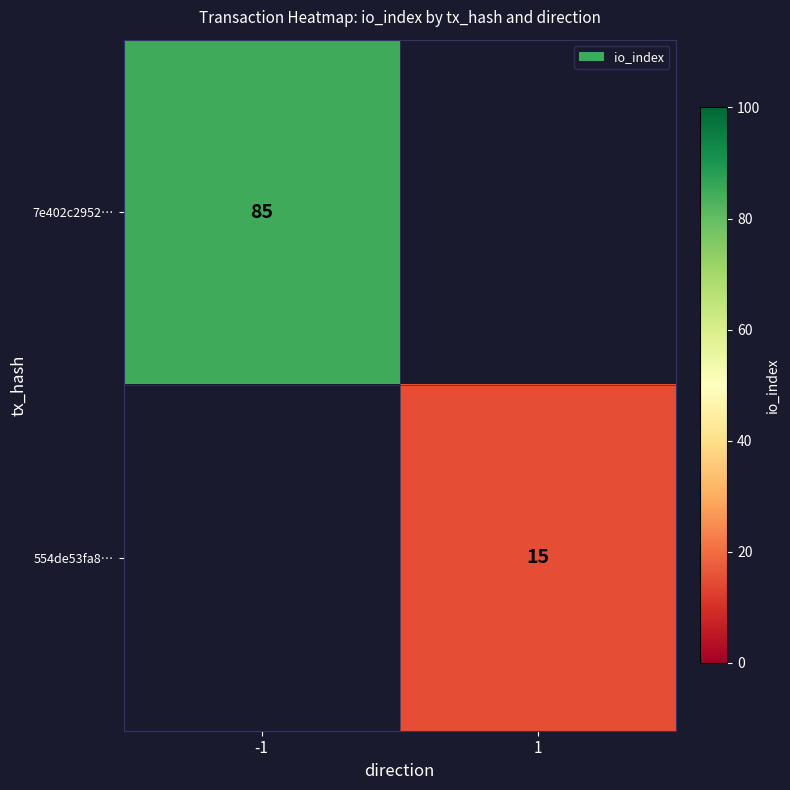

The value of 7e402c2952… at -1 is 131. True or false?

False